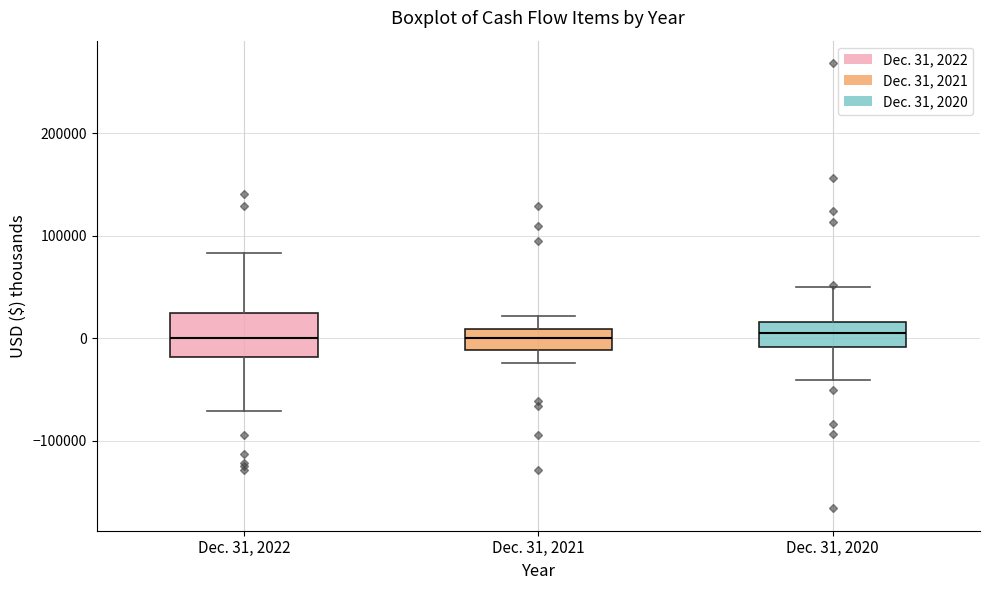

Reading left to right, read every box against the y-axis: the position of its median line, the range the box covers, and the ends of its whiskers. The values are not printed on the chart, so give them approximately, as read against the axis.

Dec. 31, 2022: median 0, box -20000 to 20000, whiskers -70000 to 80000
Dec. 31, 2021: median 0, box -10000 to 10000, whiskers -20000 to 20000
Dec. 31, 2020: median 10000, box -10000 to 20000, whiskers -40000 to 50000